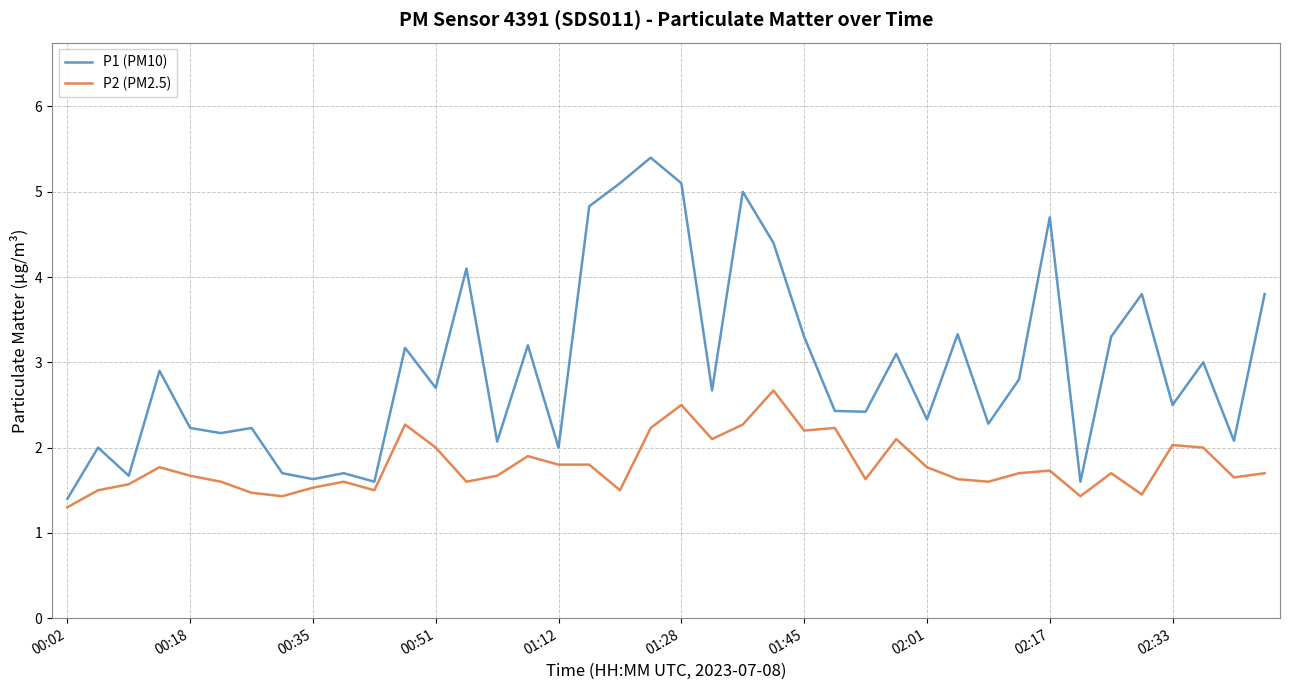

Rank the series by their average value, from highest to lowest.

P1 (PM10), P2 (PM2.5)